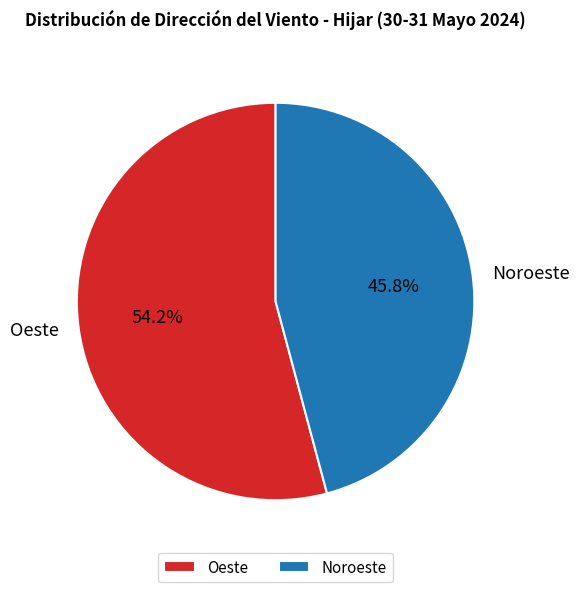

True or false: Oeste accounts for 46% of the total.

False